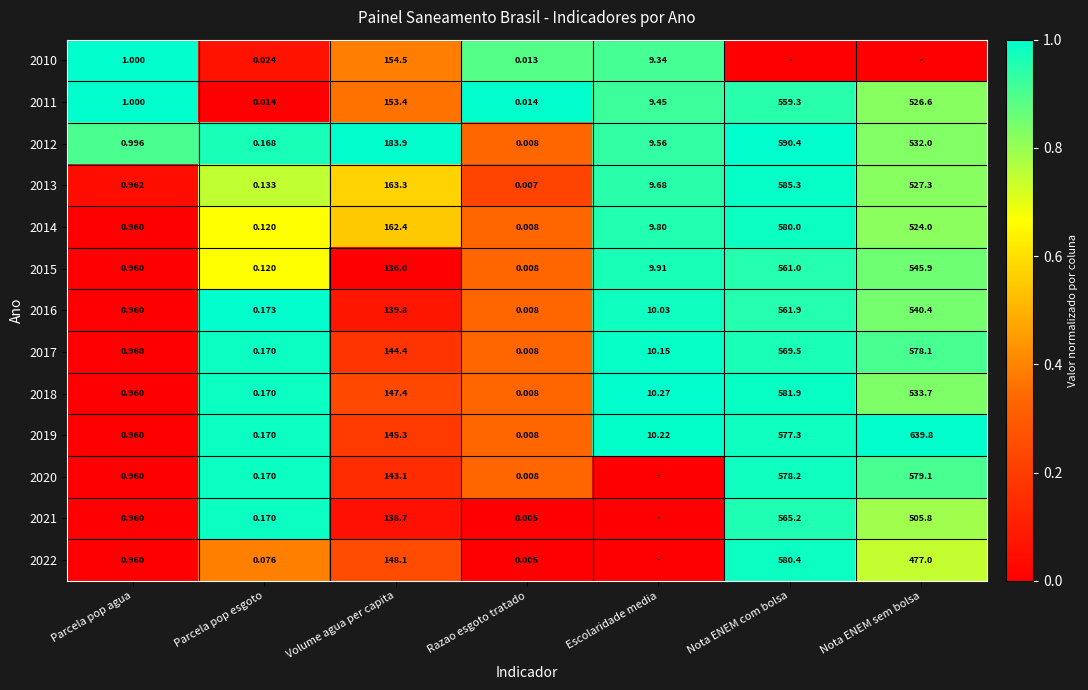

At how many categories does at least one series exceed 0?

7